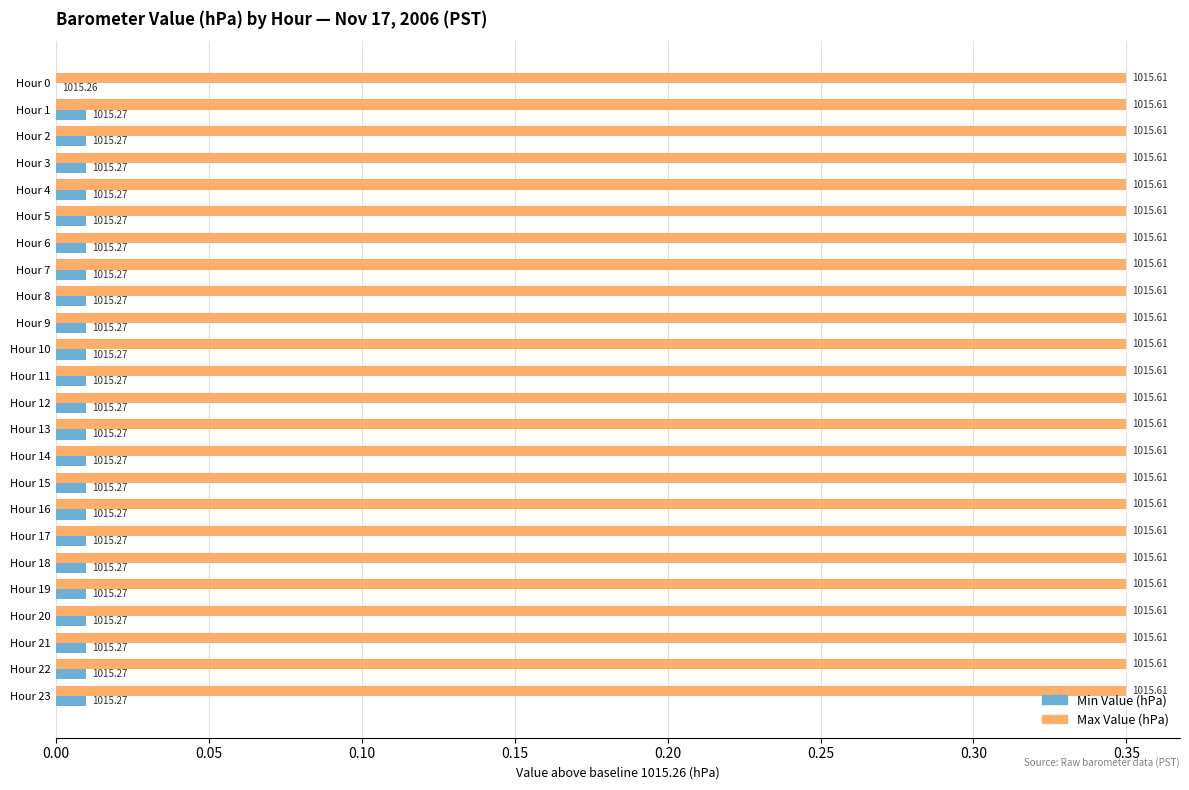

What are all the series names shown in the legend?

Min Value (hPa), Max Value (hPa)